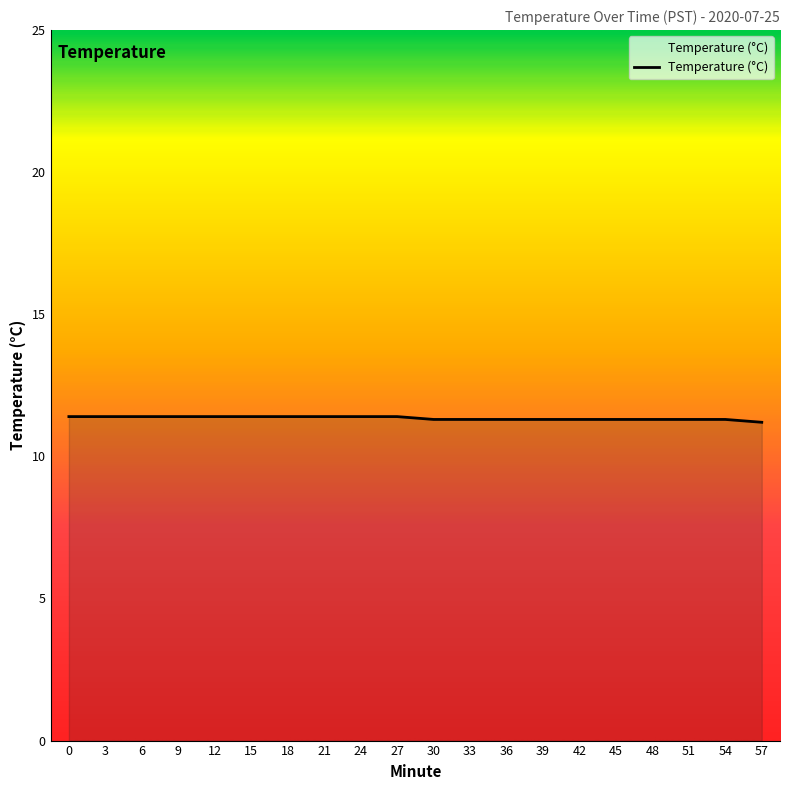

The value at 21 is 7.1. True or false?

False